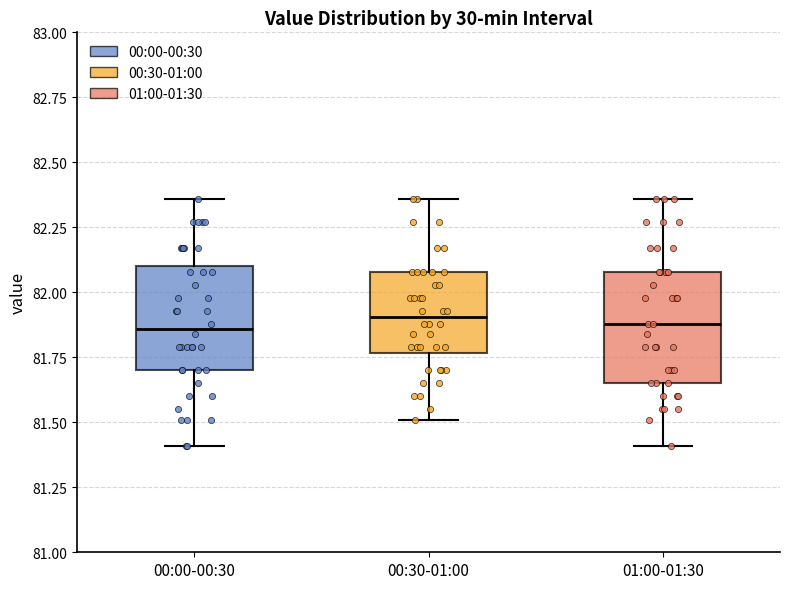

Where does the lower whisker of the box for 00:00-00:30 end on the y-axis? The values are not printed on the chart, so give them approximately, as read against the axis.

81.40